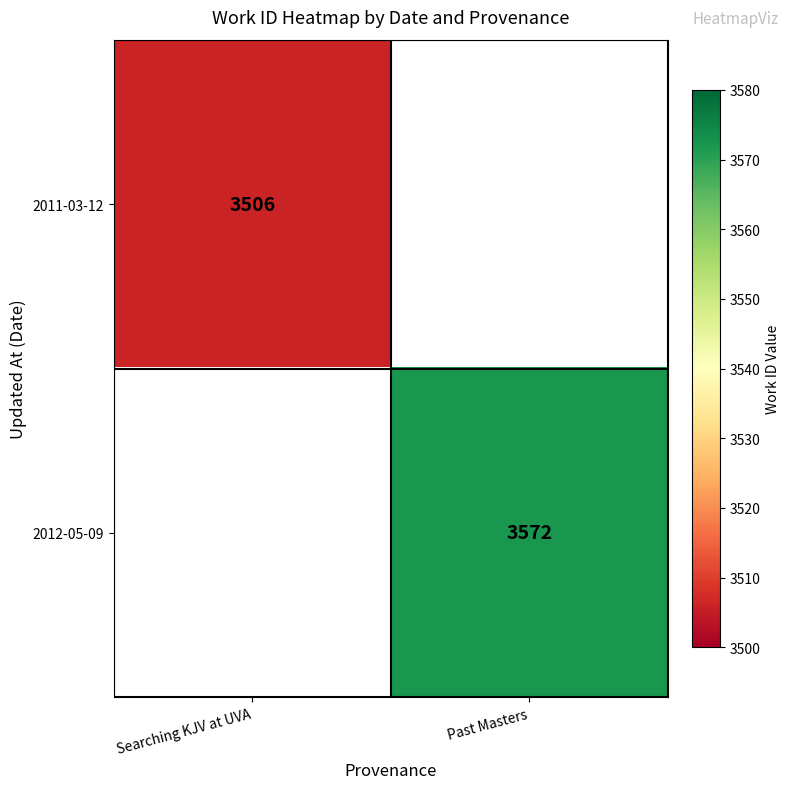

The 2011-03-12 series shows 2357.6 at Searching KJV at UVA. True or false?

False